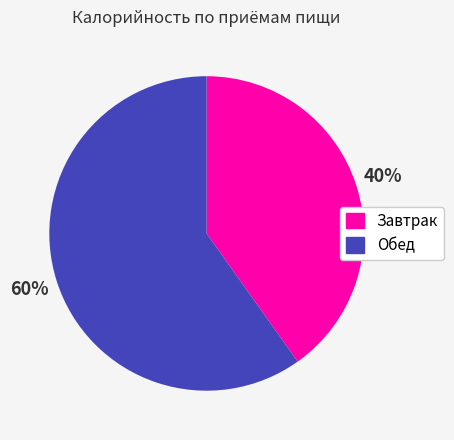

Combined, do Завтрак and Обед account for over 50%?

Yes